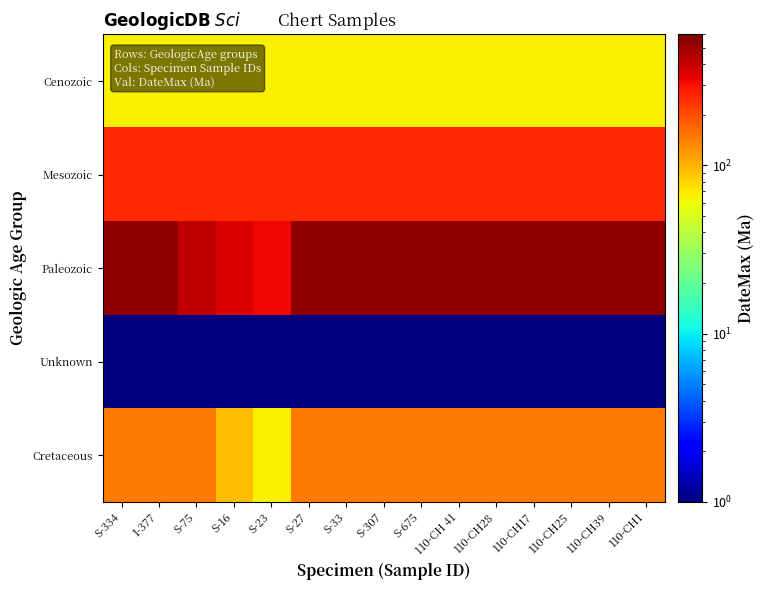

At how many categories does at least one series exceed 391?

13